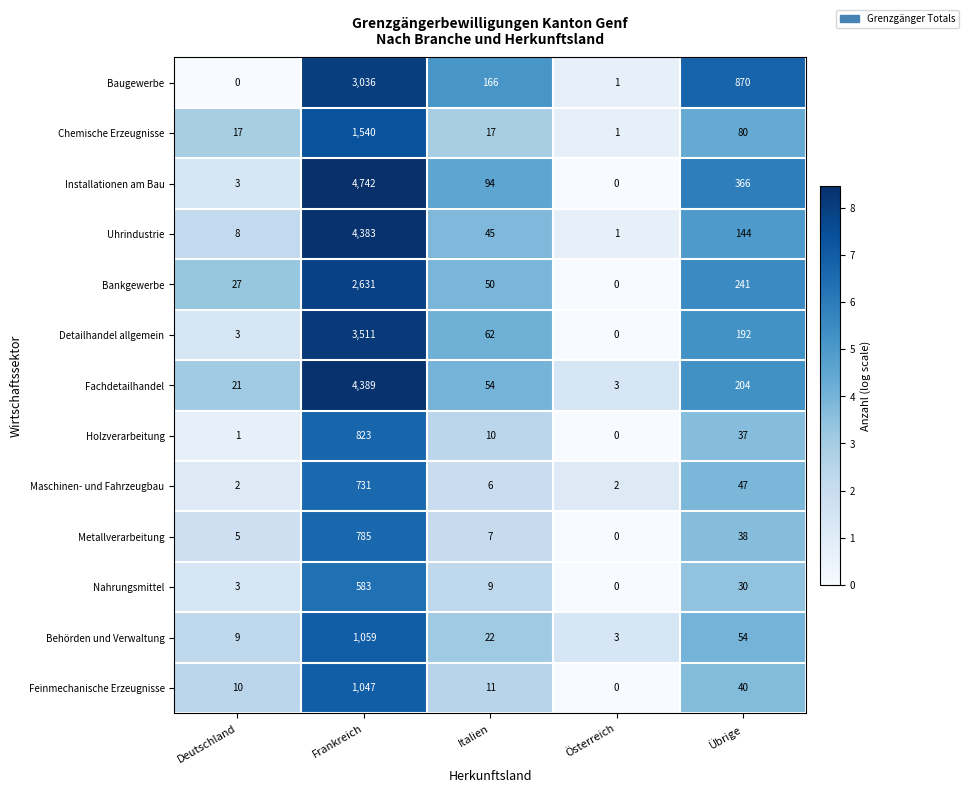

Which series has the widest spread of values?

Installationen am Bau